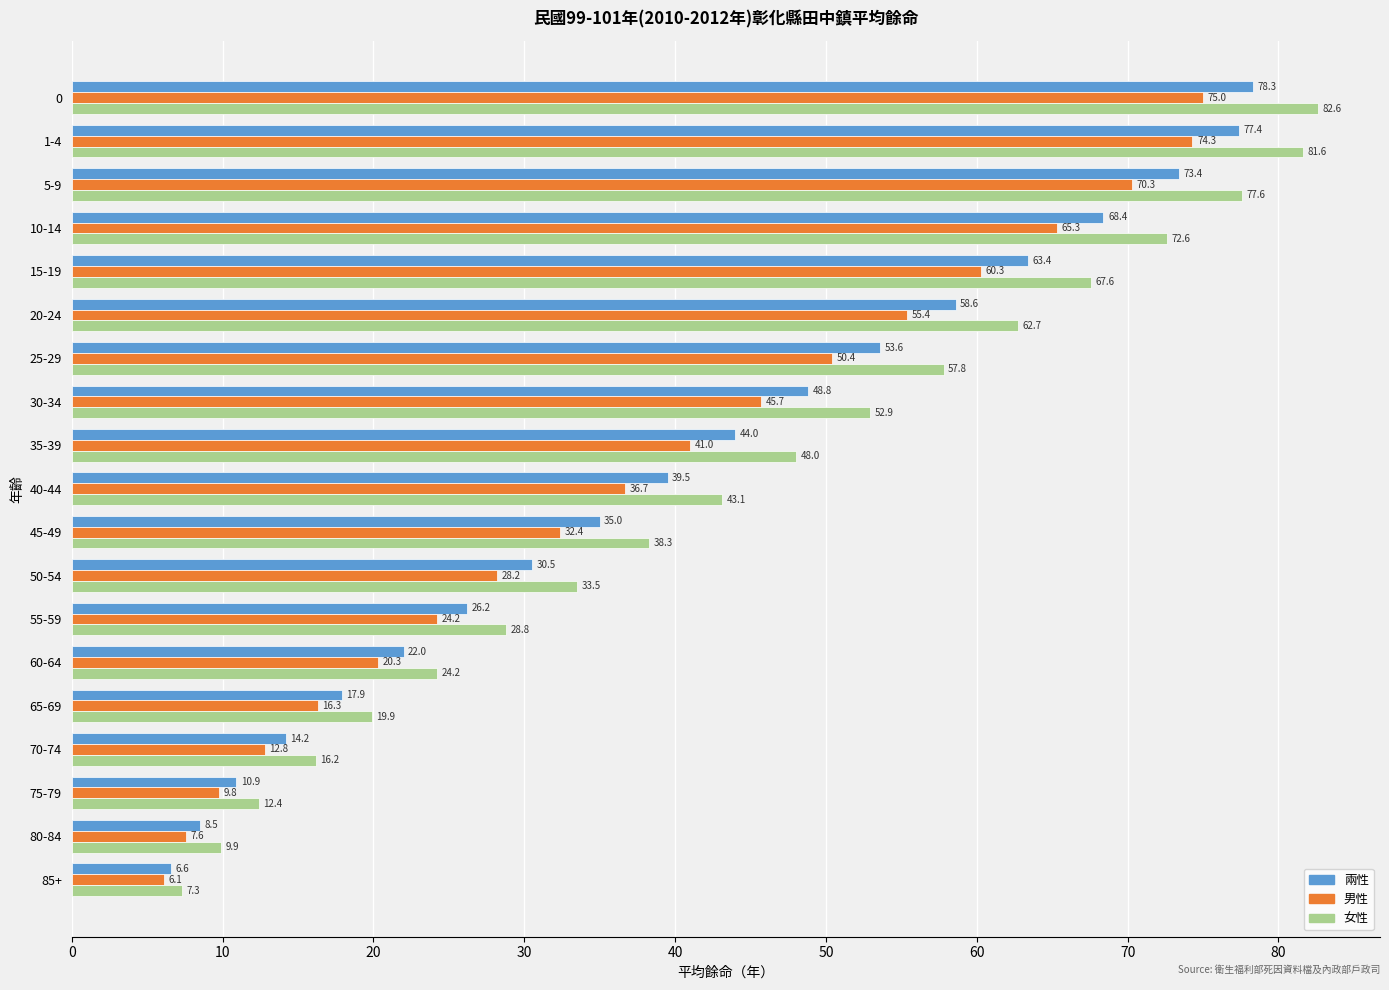

At which label is 男性 closest to 40?

35-39